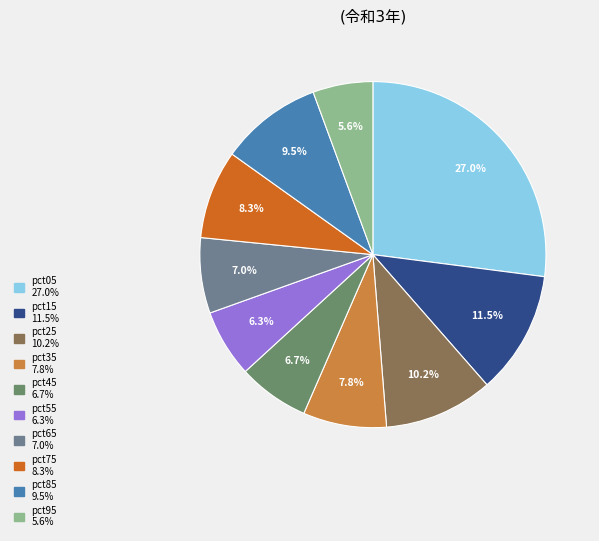

Combined, do pct95 and pct75 account for over 50%?

No